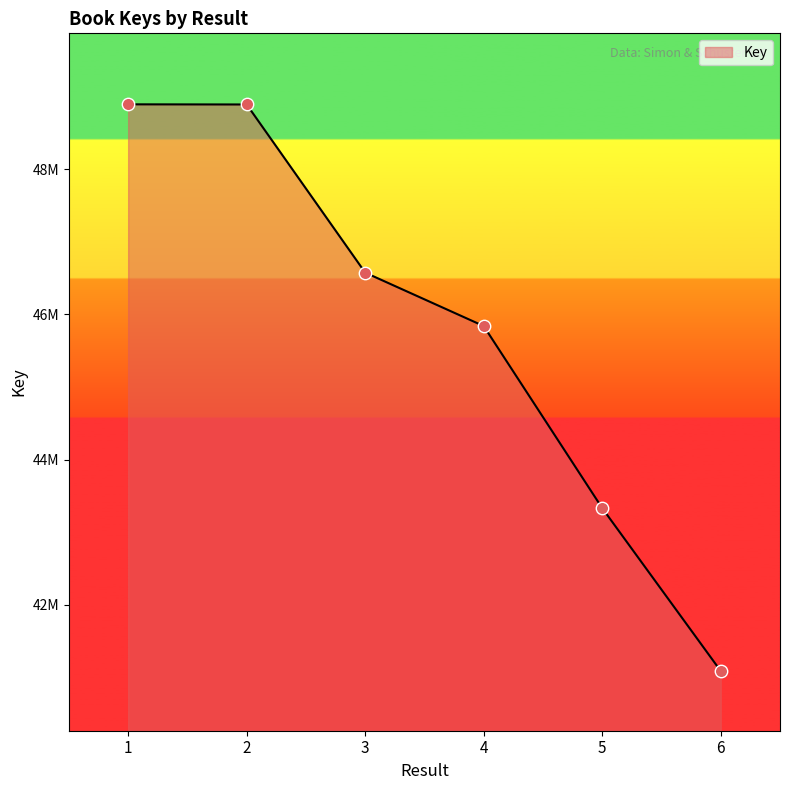

What is the change in value from 1 to 5?

-5561566